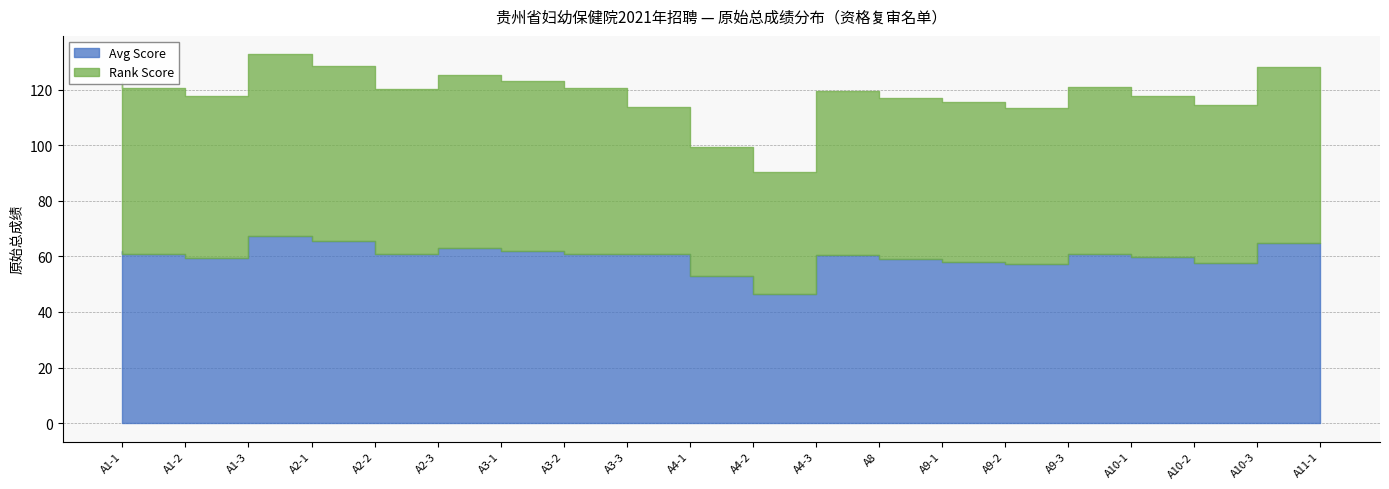

Which category has the highest value across all series?

A2-1